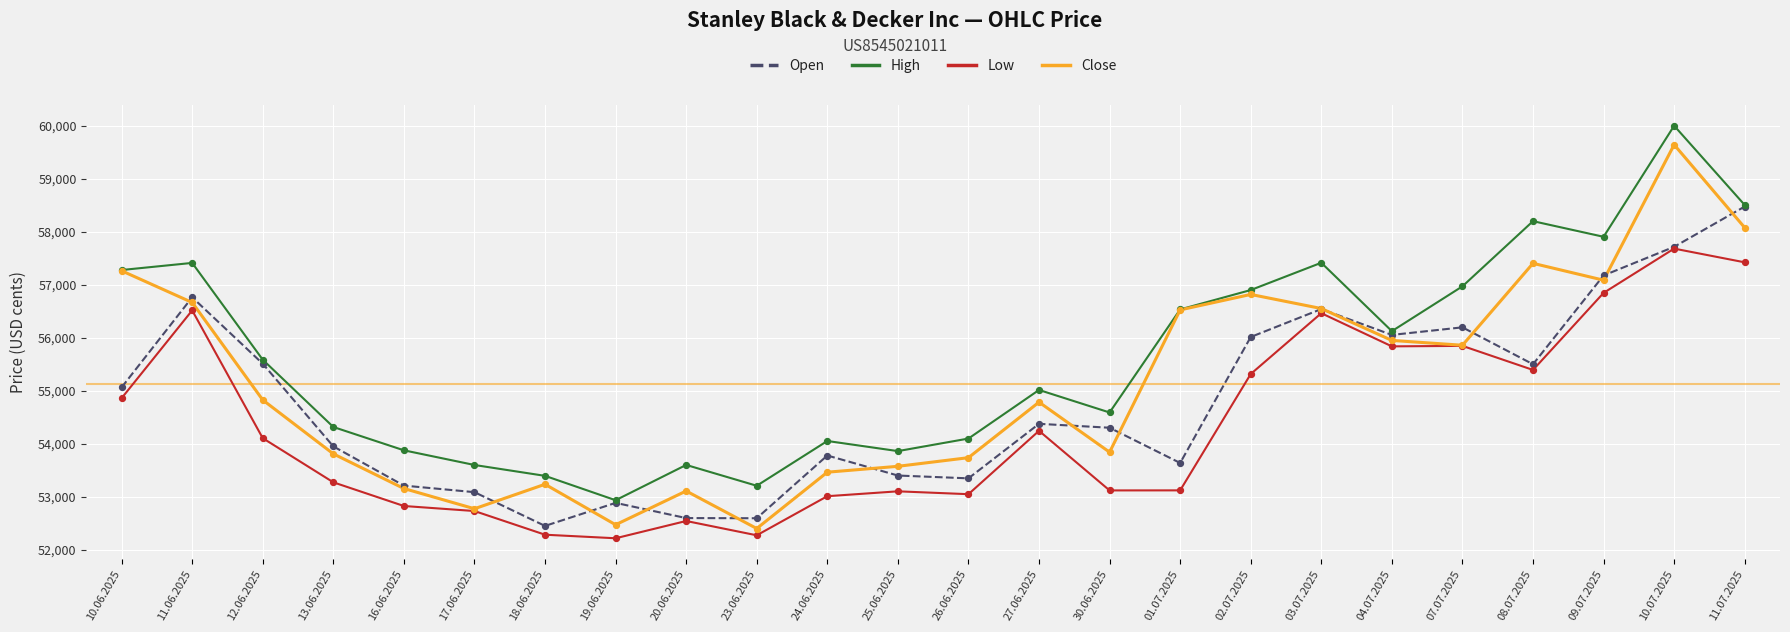

What are all the series names shown in the legend?

Open, High, Low, Close